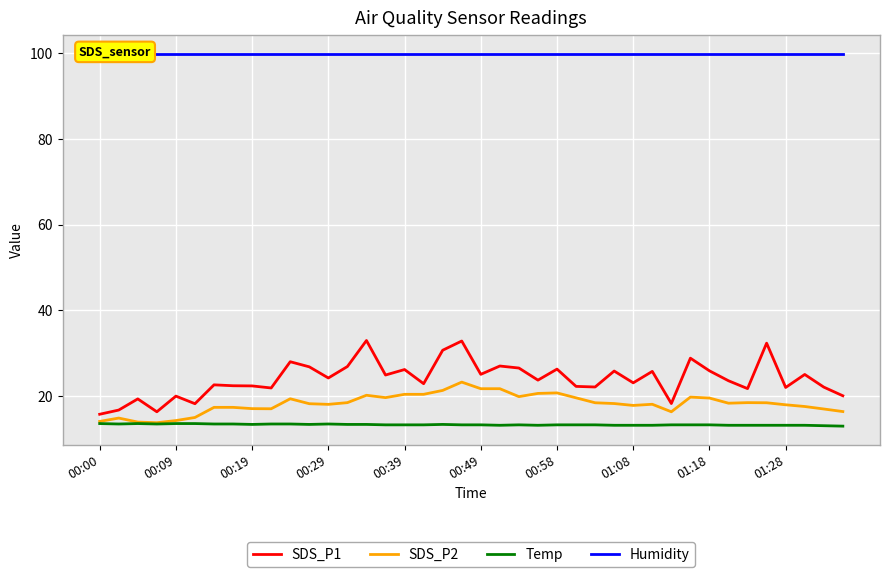

True or false: SDS_P2 has a value of 25.9 at 01:28.

False